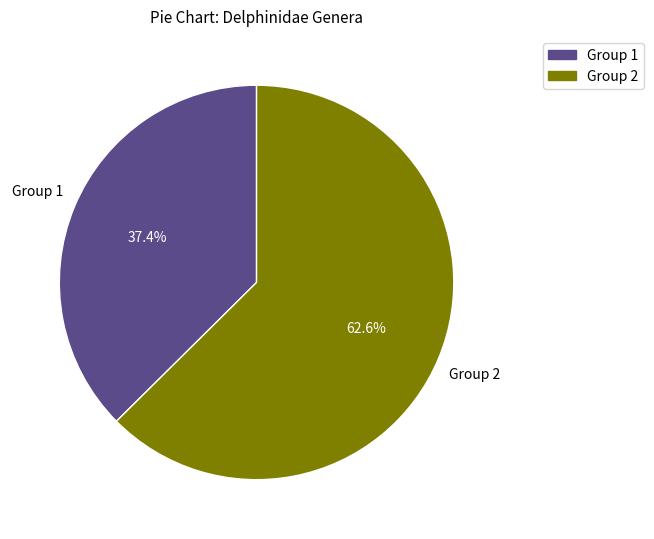

Which category has the biggest portion of the pie?

Group 2